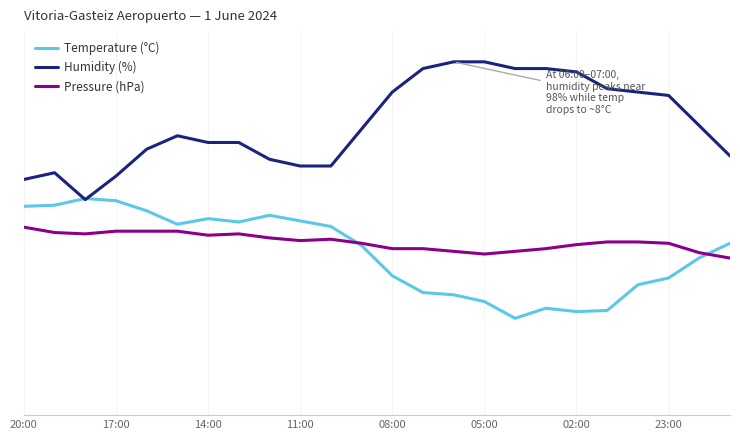

What are all the series names shown in the legend?

Temperature (°C), Humidity (%), Pressure (hPa)